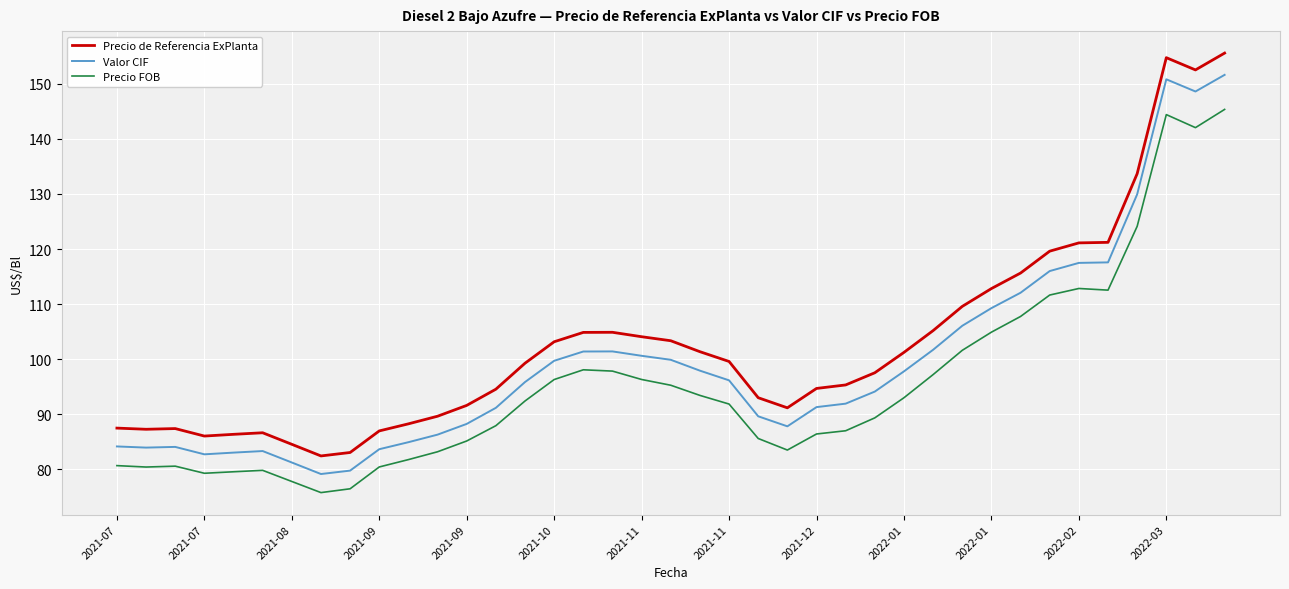

Is this an area chart (filled region under the line)?

No